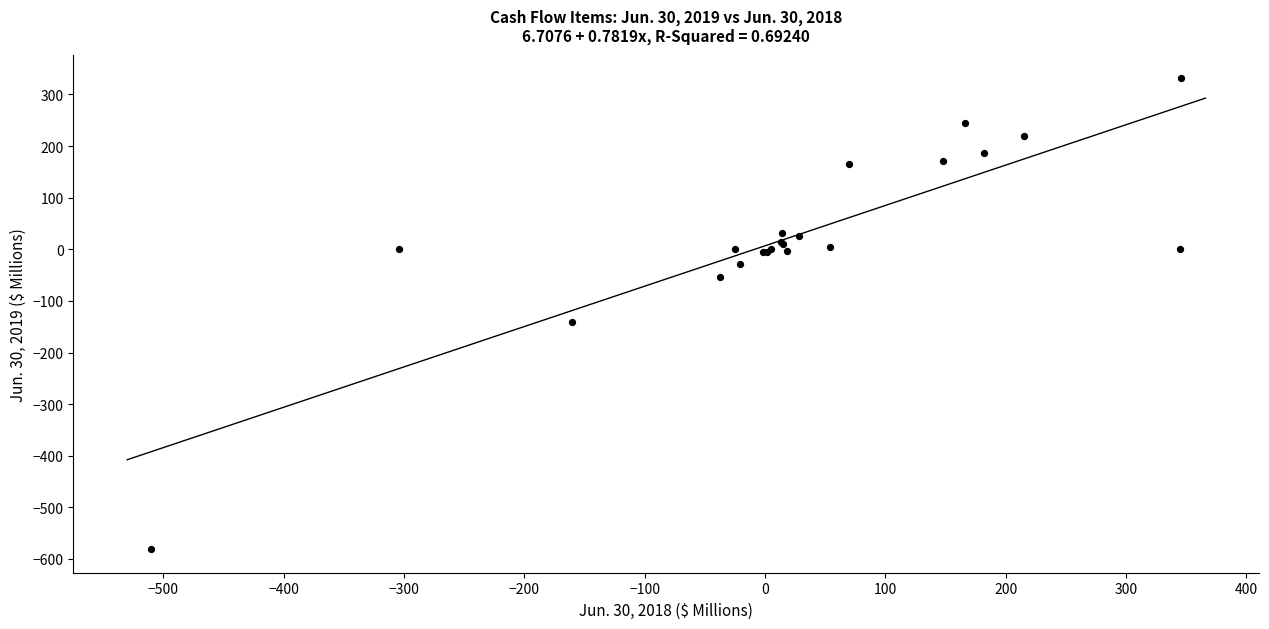

What Y value in the scatter plot is closest to -125?

-140